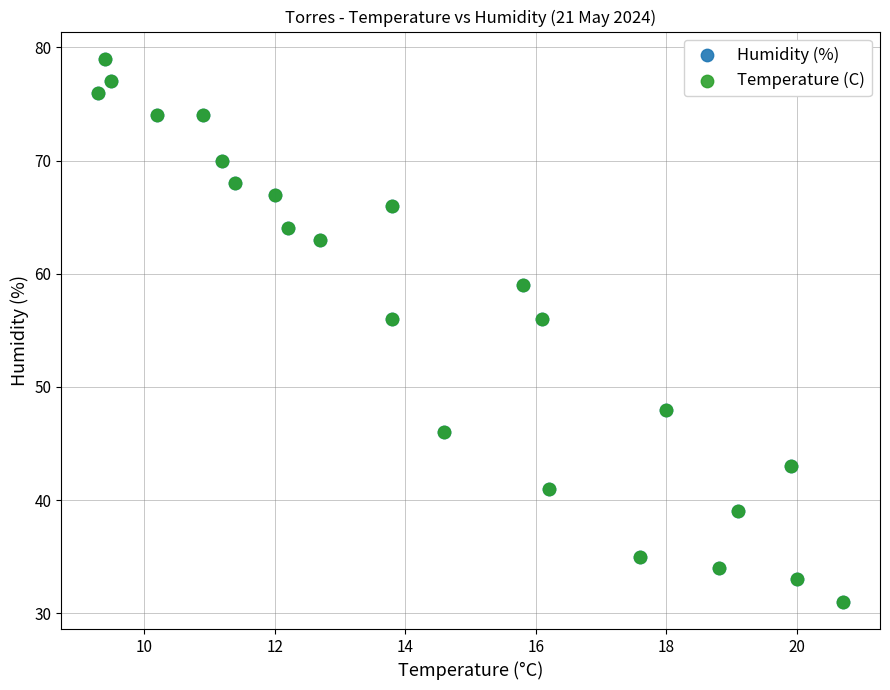

What are all the series names shown in the legend?

Humidity (%), Temperature (C)